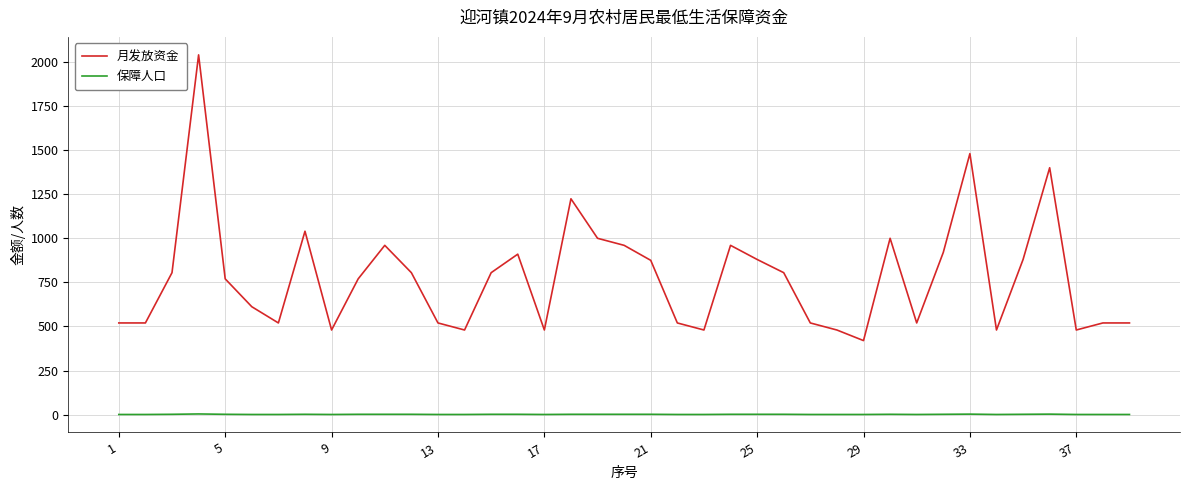

Which series has the largest range (max minus min)?

月发放资金